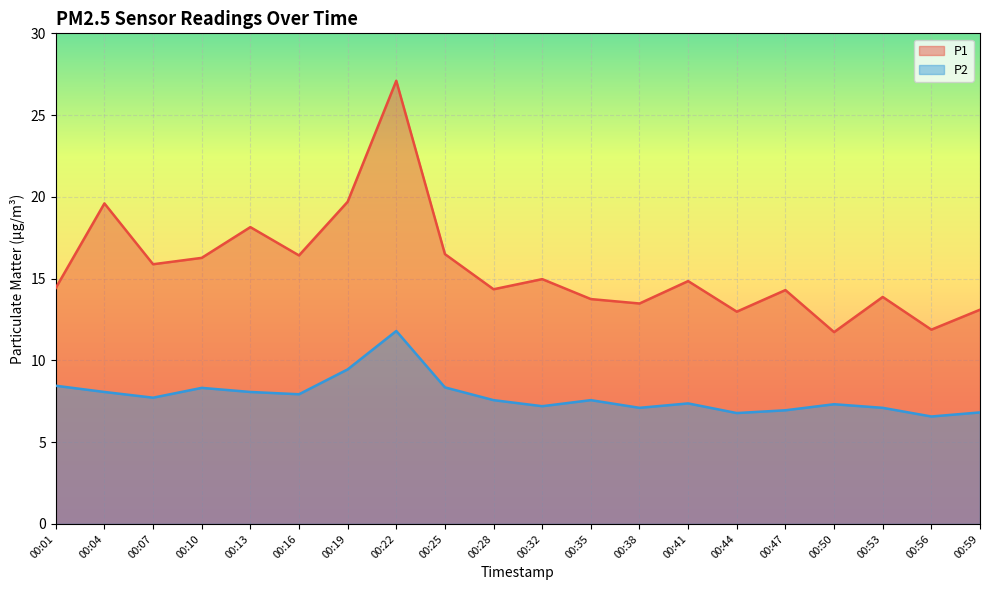

At which category is the sum across all series the highest?

00:22